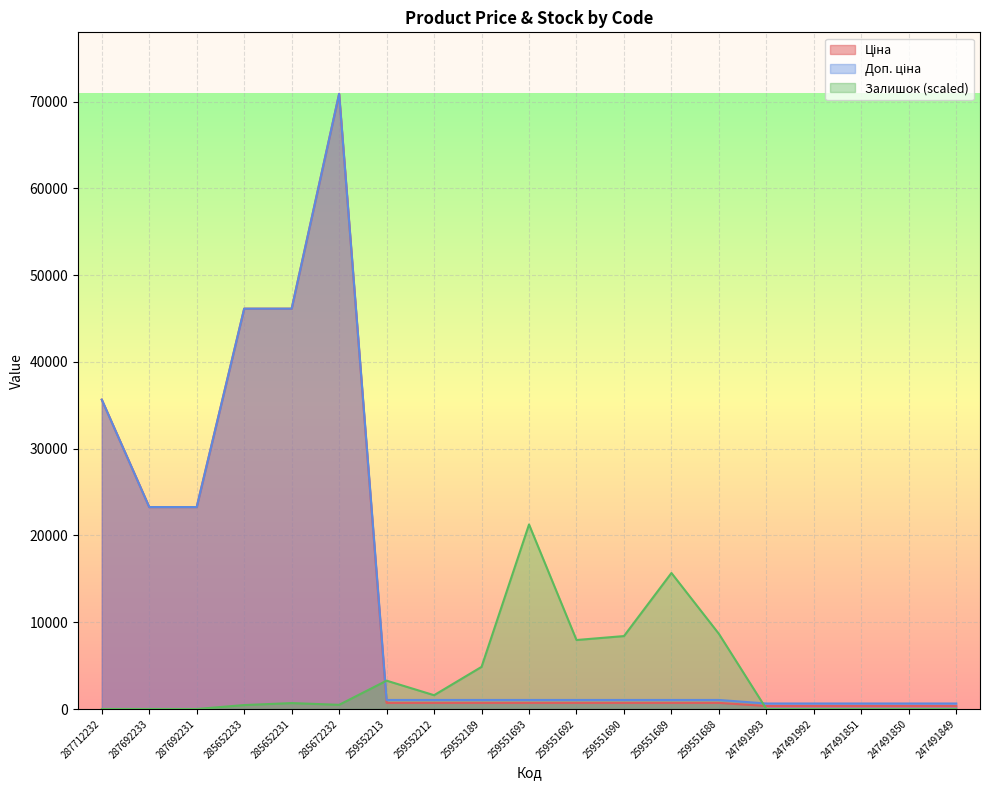

Where do Залишок and Ціна first cross each other?

285672232 and 259552213